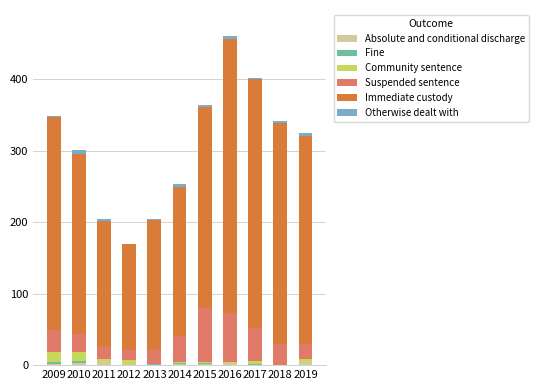

Are the bars grouped side by side (vs. stacked)?

No